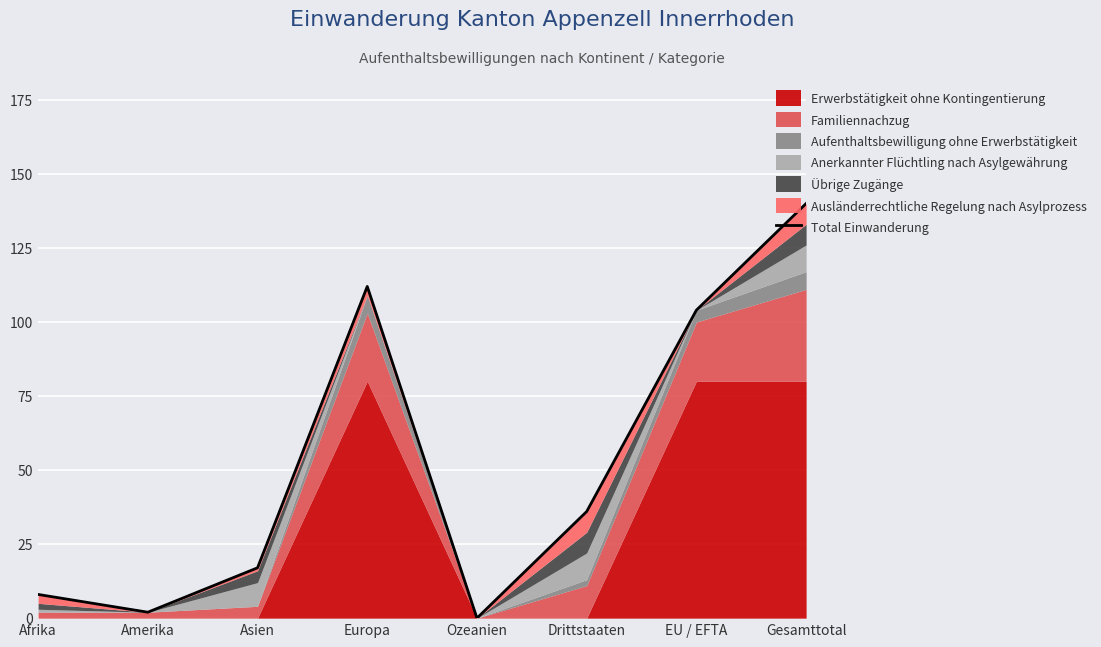

How many values exceed 36?

3